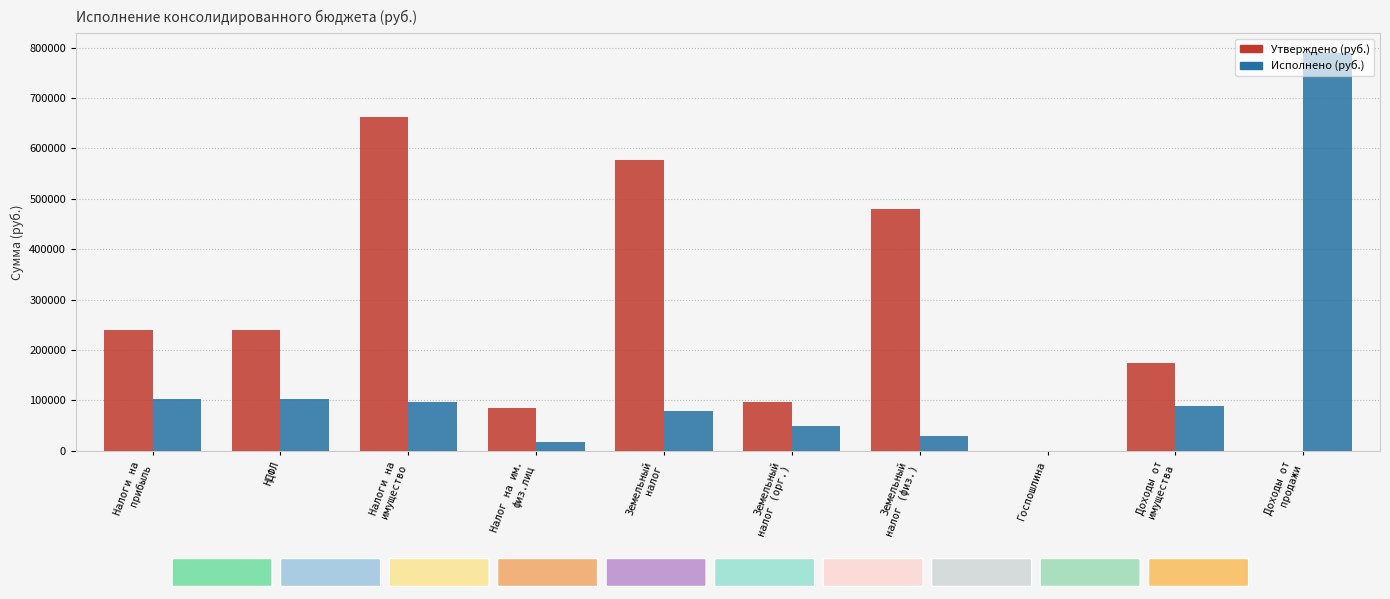

The value of Исполнено (руб.) at Налоги на
имущество is 154187.9. True or false?

False